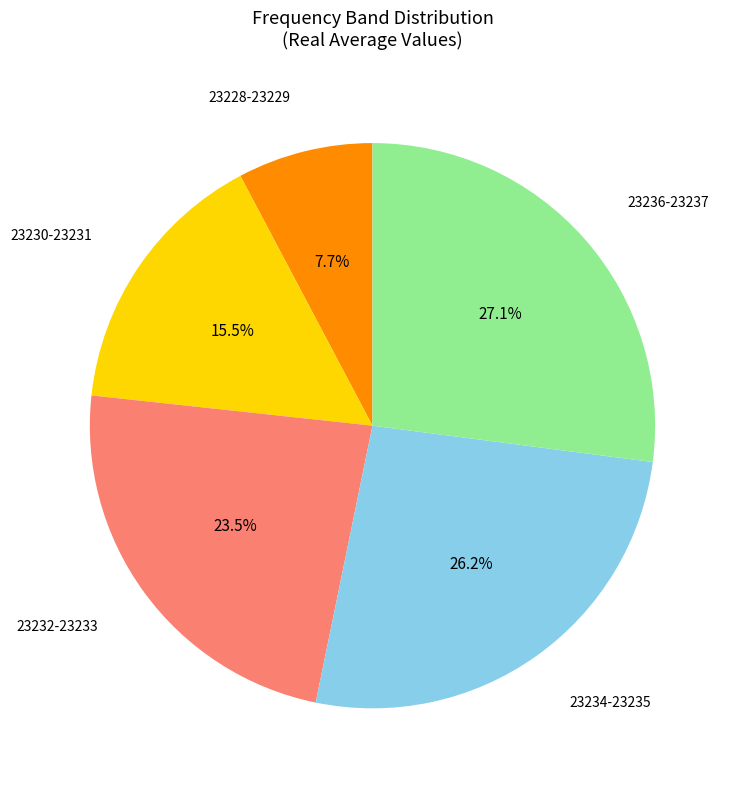

Is there a majority slice in this chart?

No